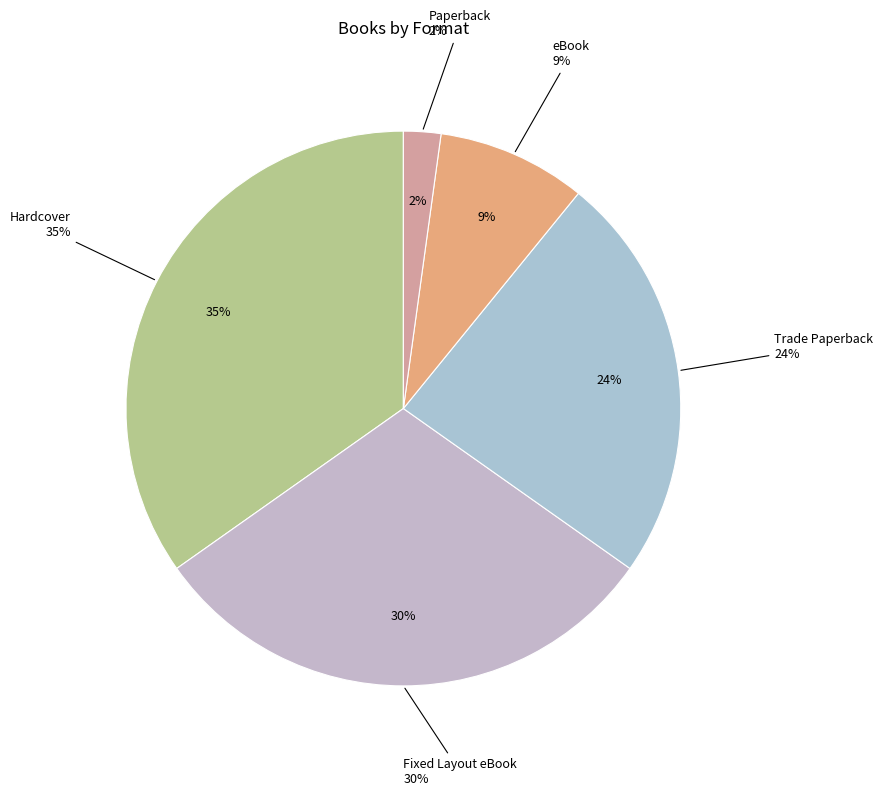

Which has a higher value, Paperback or eBook?

eBook